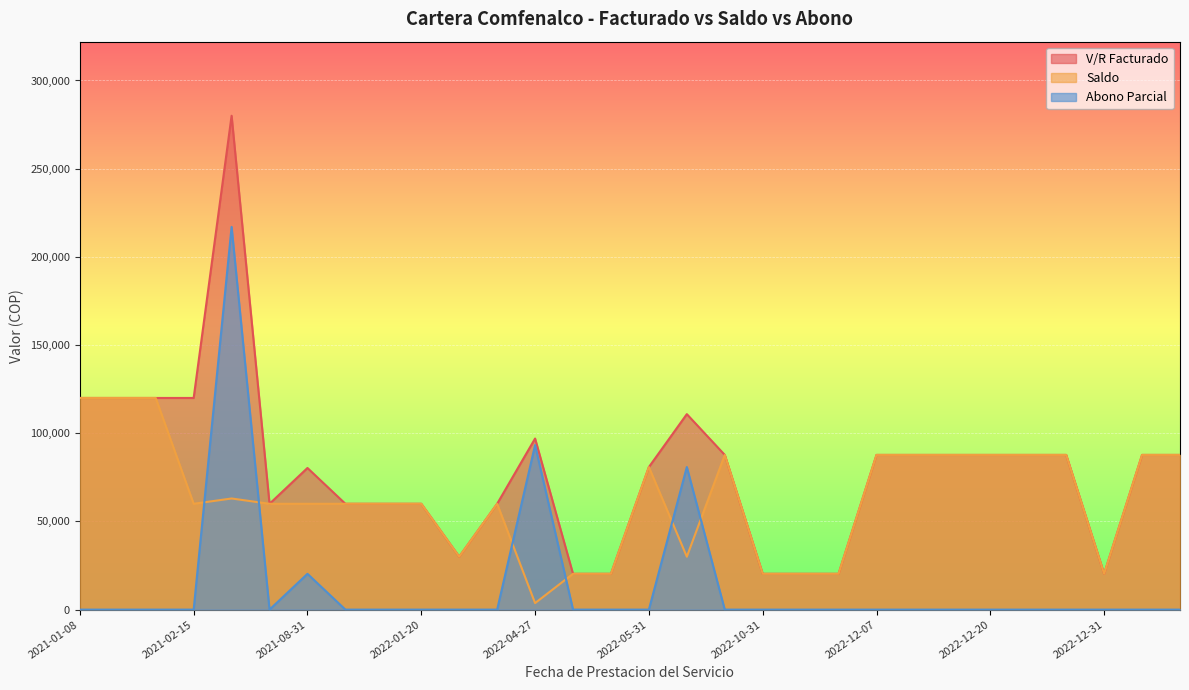

What is the average value of the V/R Facturado series?

79003